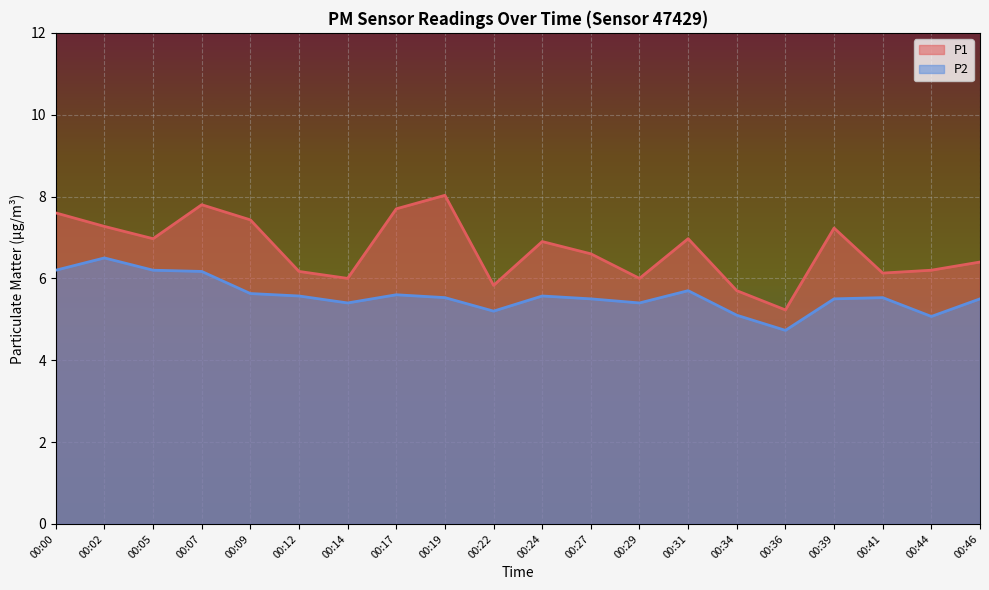

List the series in order of their overall mean, lowest first.

P2, P1